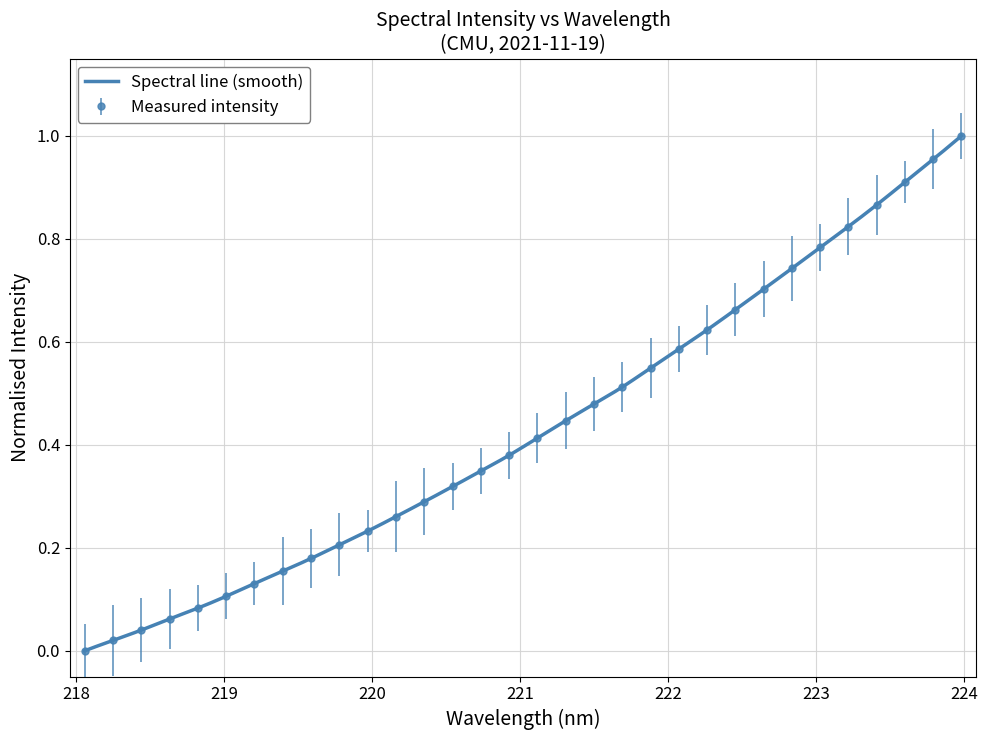

List the labels in order of value, smallest first.

218.0596, 218.2508, 218.442, 218.6332, 218.8244, 219.0156, 219.2067, 219.3979, 219.589, 219.7801, 219.9712, 220.1623, 220.3533, 220.5444, 220.7354, 220.9264, 221.1174, 221.3083, 221.4993, 221.6902, 221.8812, 222.0721, 222.263, 222.4538, 222.6447, 222.8355, 223.0264, 223.2172, 223.408, 223.5987, 223.7895, 223.9802